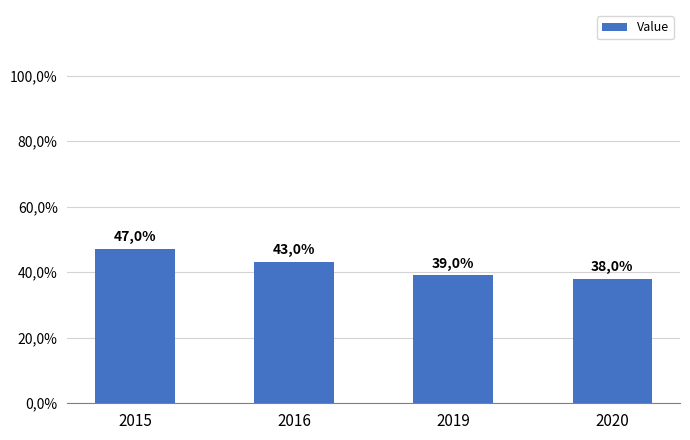

The value at 2019 is 9. True or false?

False